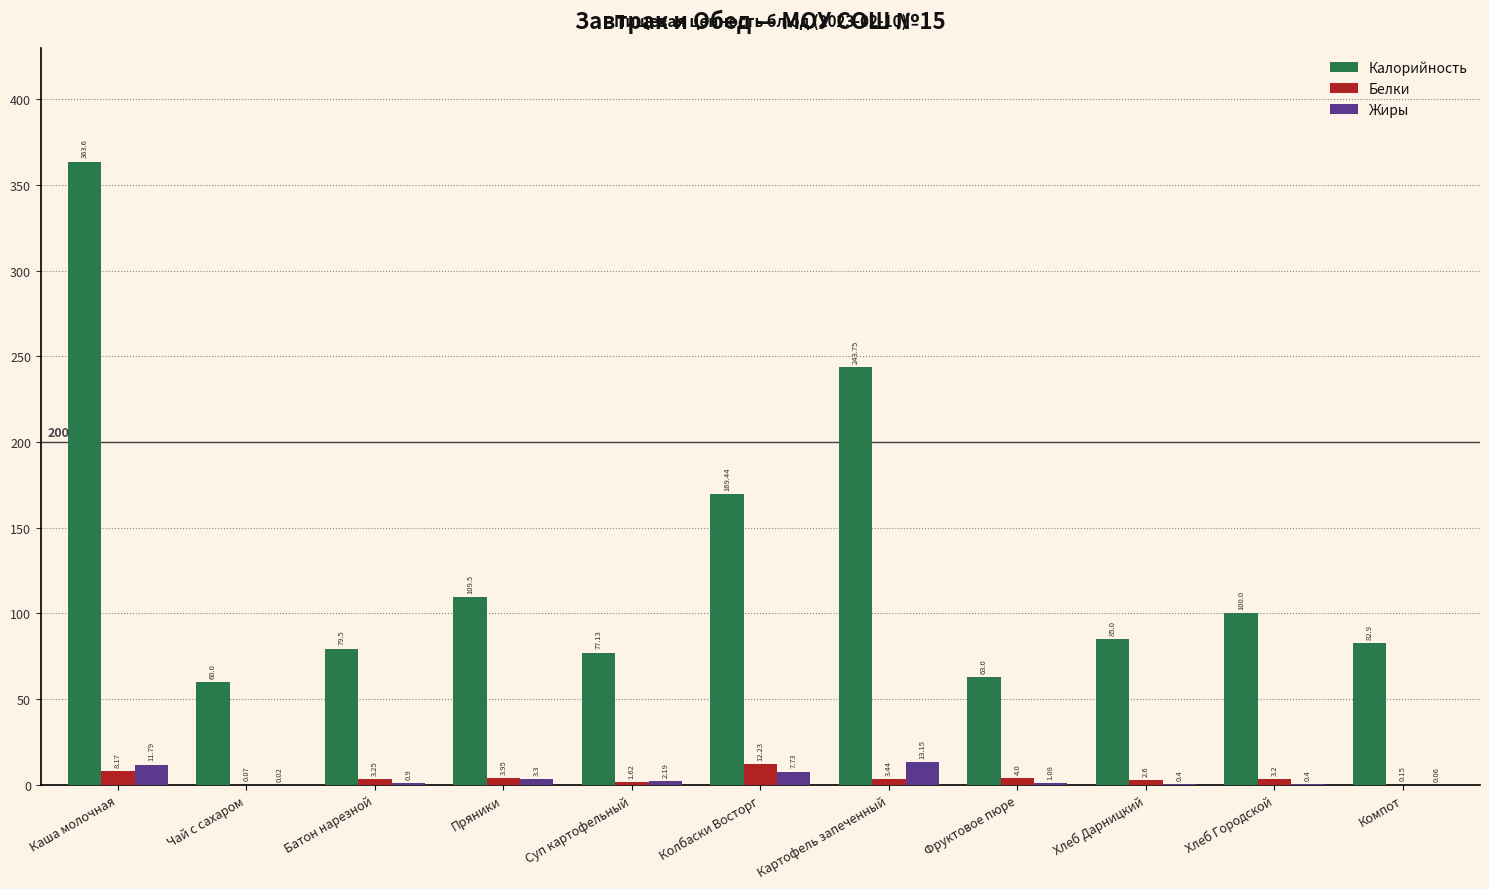

At which label is Жиры closest to 6?

Колбаски Восторг